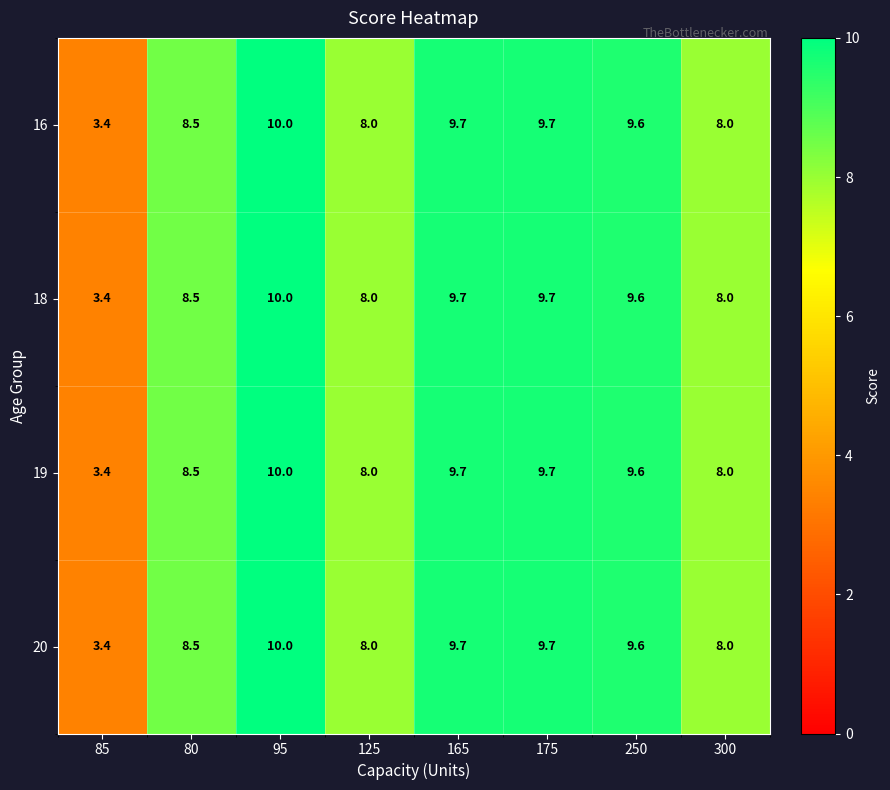

What is the total value across all series at 175?

38.8